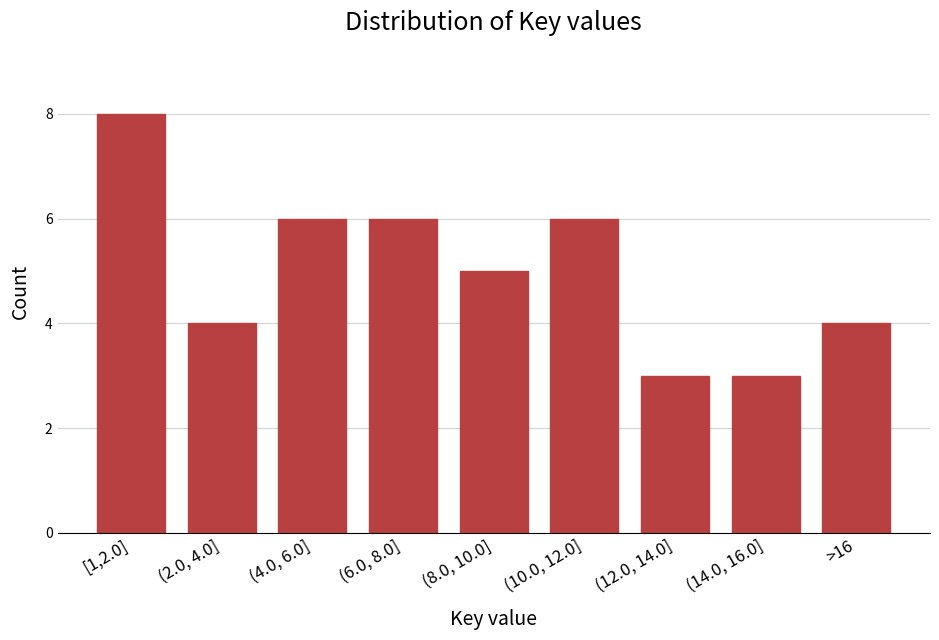

Reading left to right, extract all data points from this chart.

[1,2.0]=8	(2.0, 4.0]=4	(4.0, 6.0]=6	(6.0, 8.0]=6	(8.0, 10.0]=5	(10.0, 12.0]=6	(12.0, 14.0]=3	(14.0, 16.0]=3	>16=4